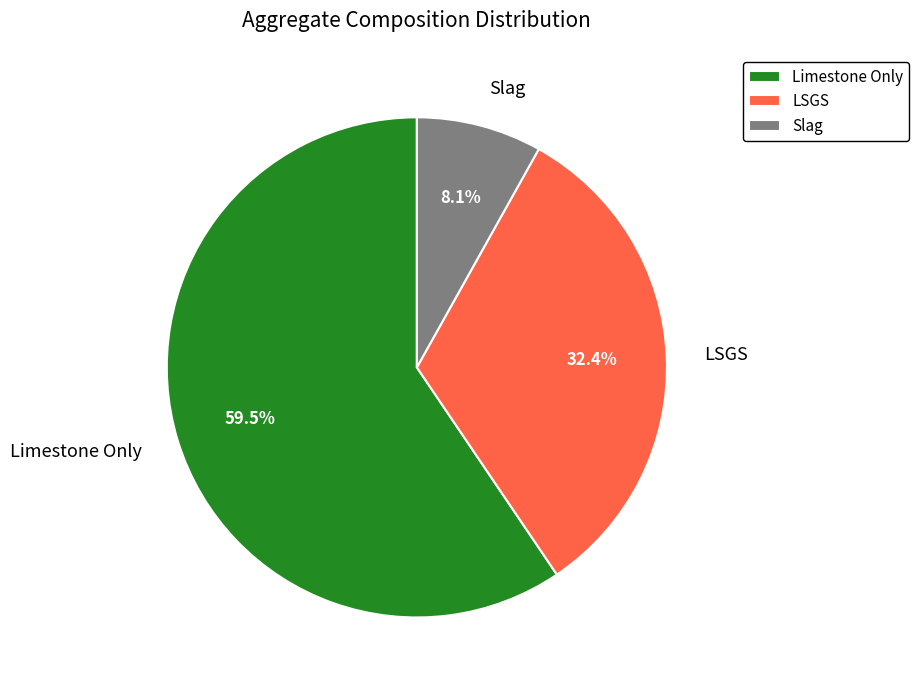

Which slice is the largest?

Limestone Only